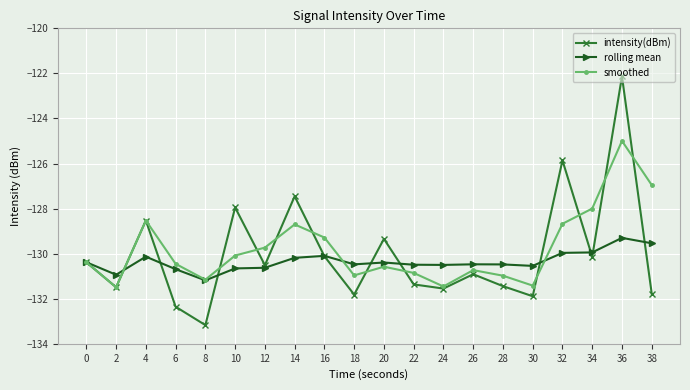

How many interior local peaks does the smoothed series have?

5